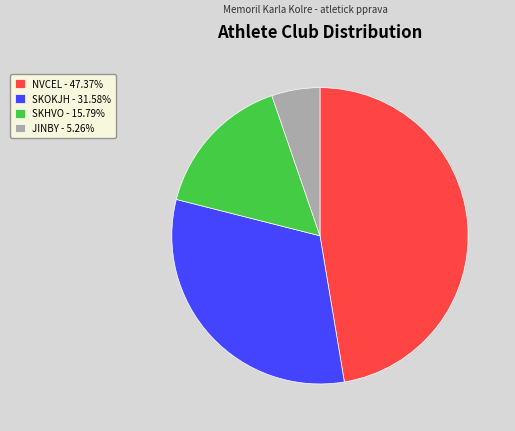

Is SKOKJH the majority of the pie?

No